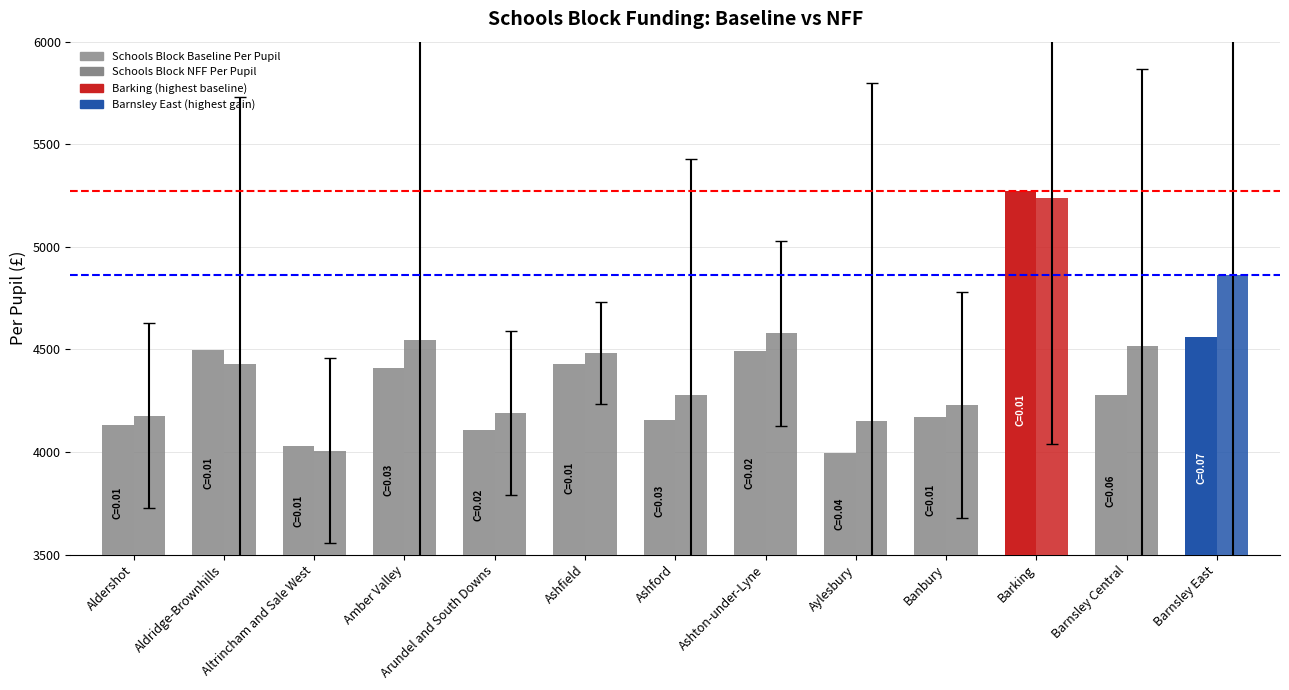

How many bars are there in each group?

2